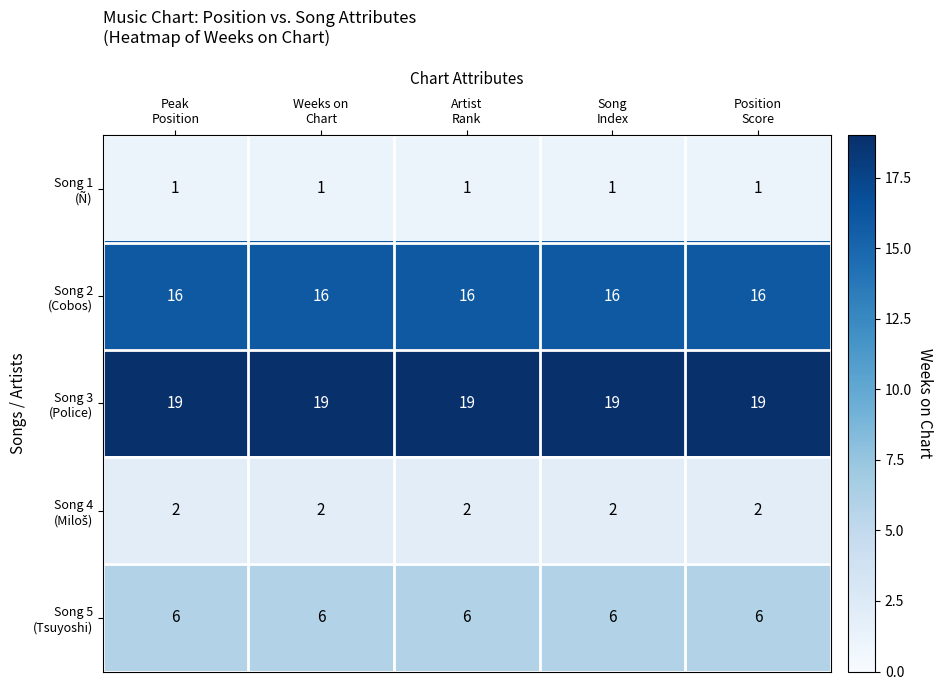

At how many categories does at least one series exceed 17?

5